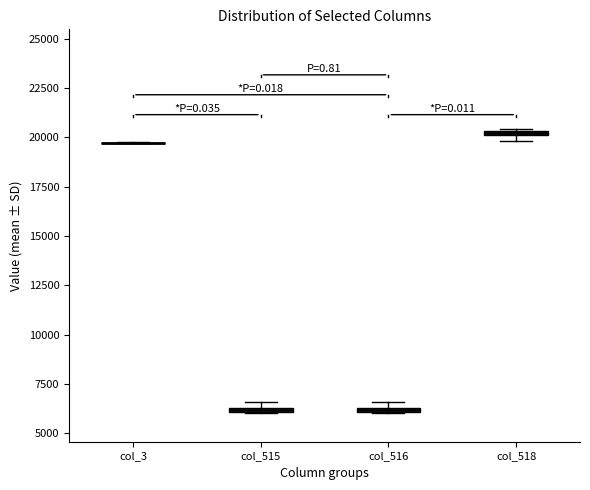

Where is the upper edge of the box for col_515 on the y-axis? The values are not printed on the chart, so give them approximately, as read against the axis.

6500